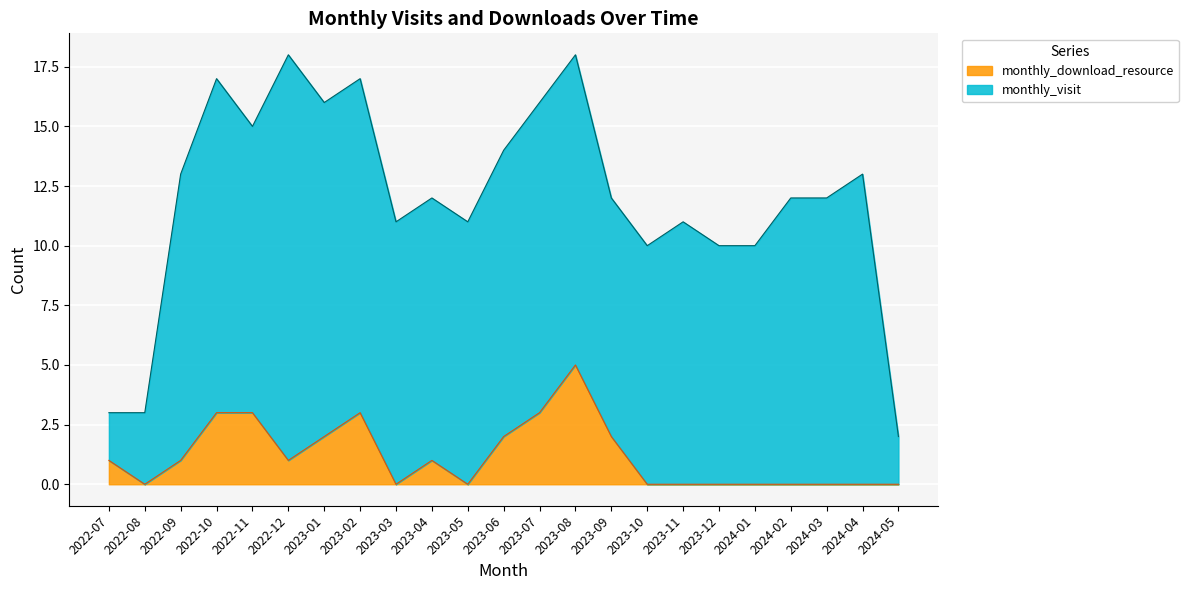

How many lines are shown in the chart?

2